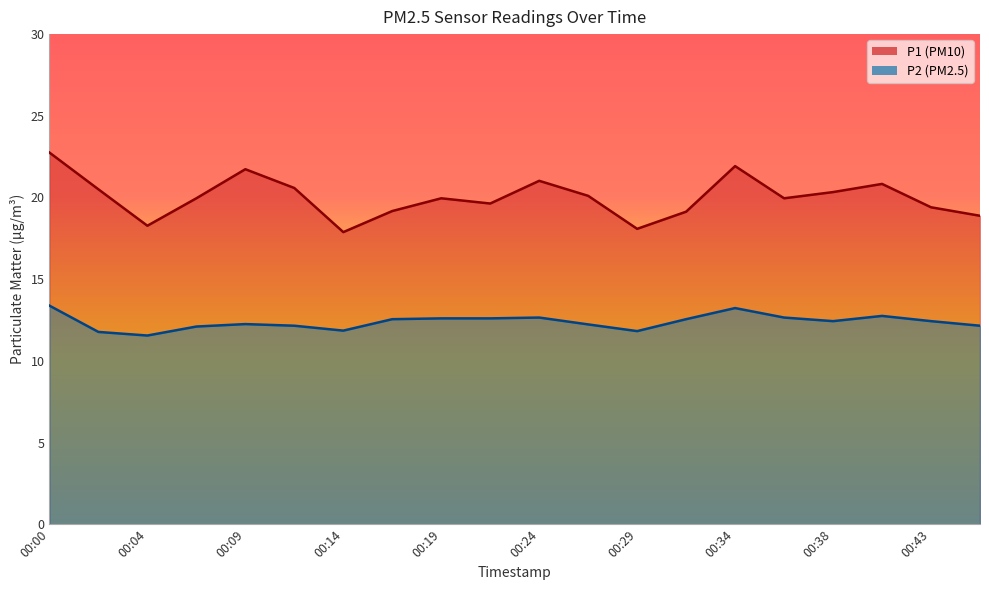

What is the value of the P1 point at the 12th from the left?

20.1